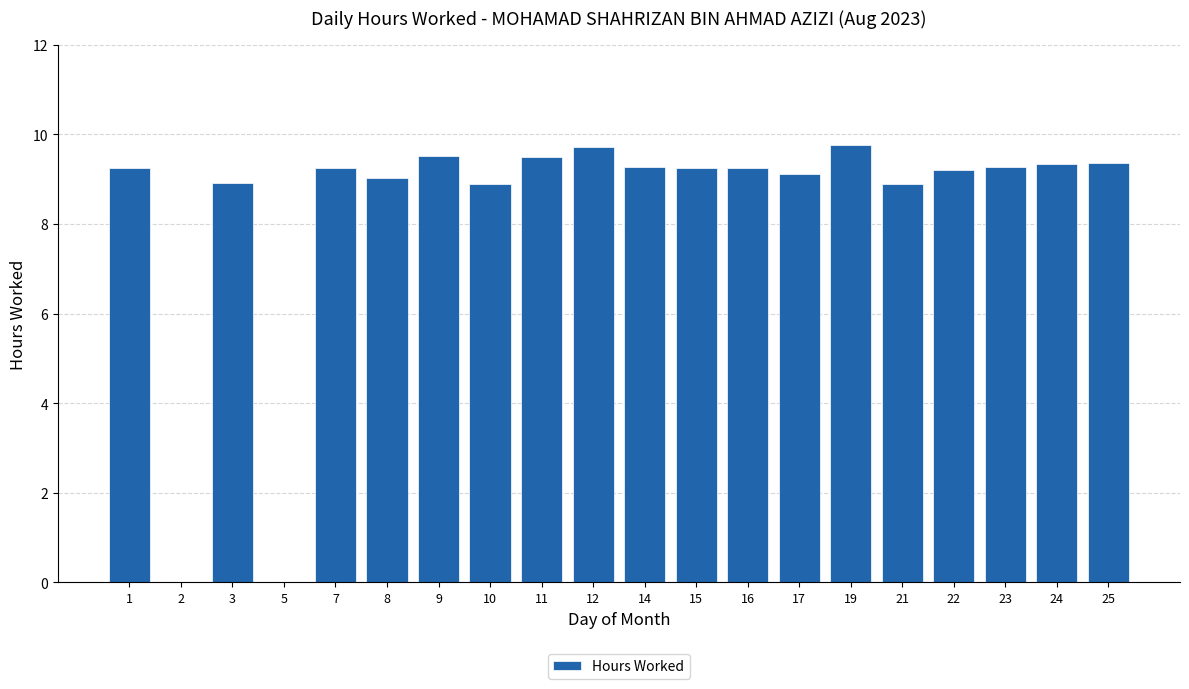

The value at 15 is 9.2. True or false?

True